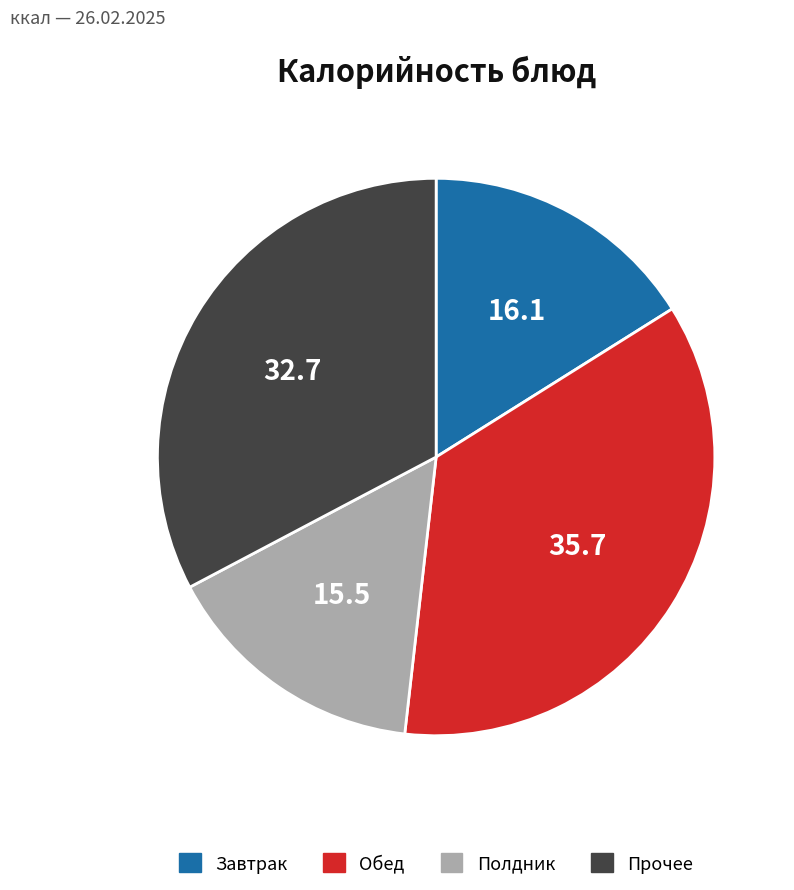

Combined, do Прочее and Полдник account for over 50%?

No